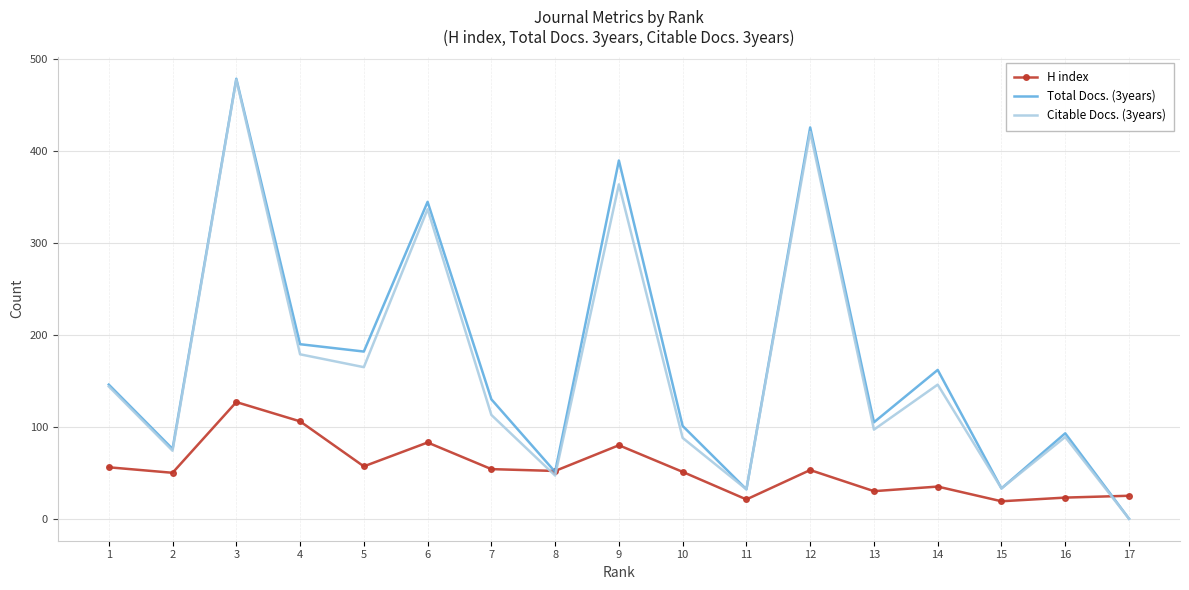

At which category is the sum across all series the highest?

3